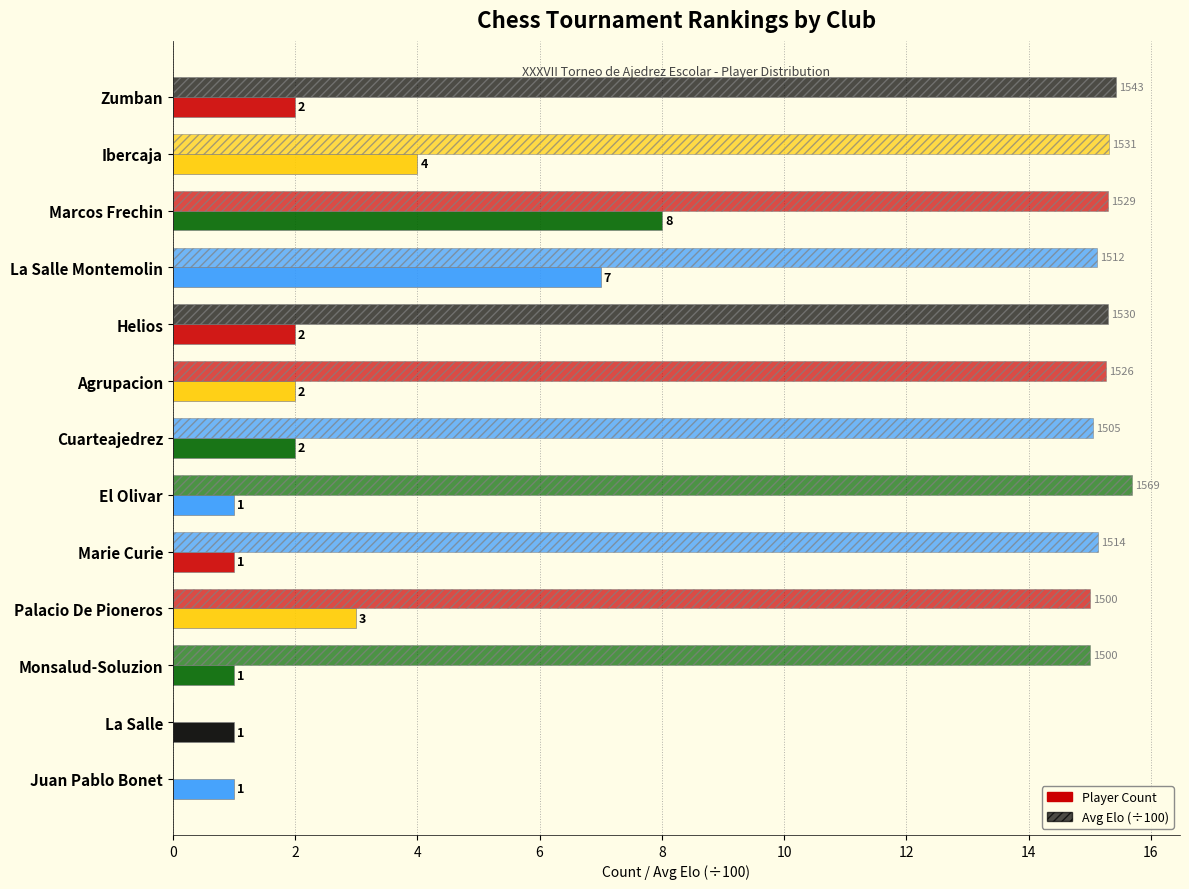

List the series in order of their peak value, highest first.

Avg Elo (÷100), Player Count